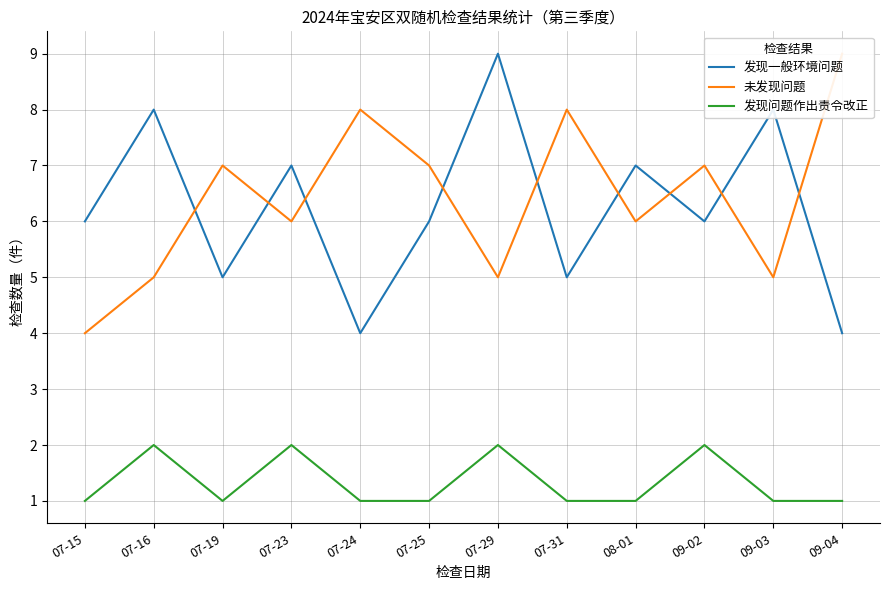

What is the smallest value displayed?

1